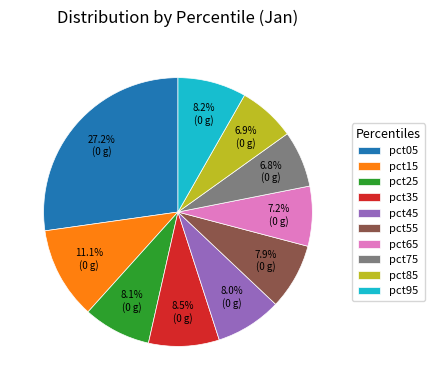

How many slices are in this pie chart?

10